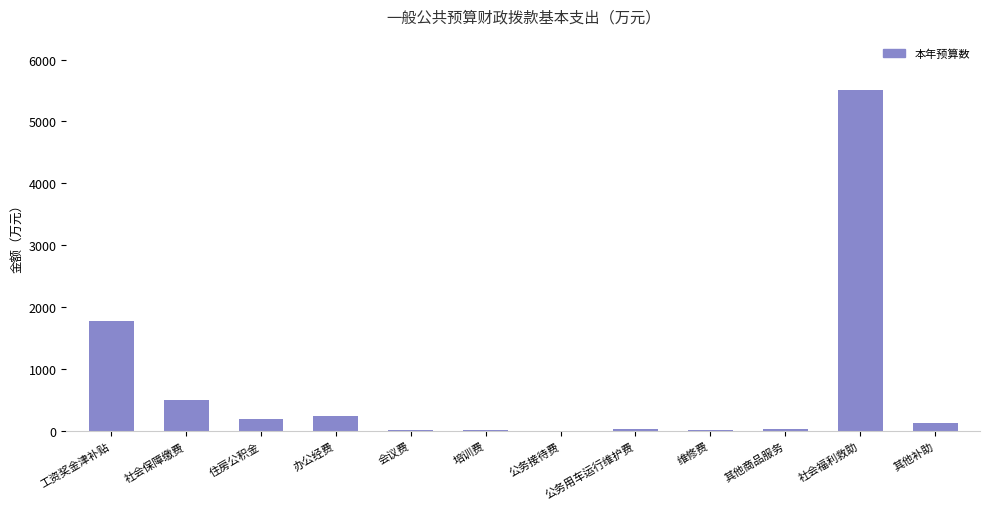

Which has a higher value, 会议费 or 工资奖金津补贴?

工资奖金津补贴